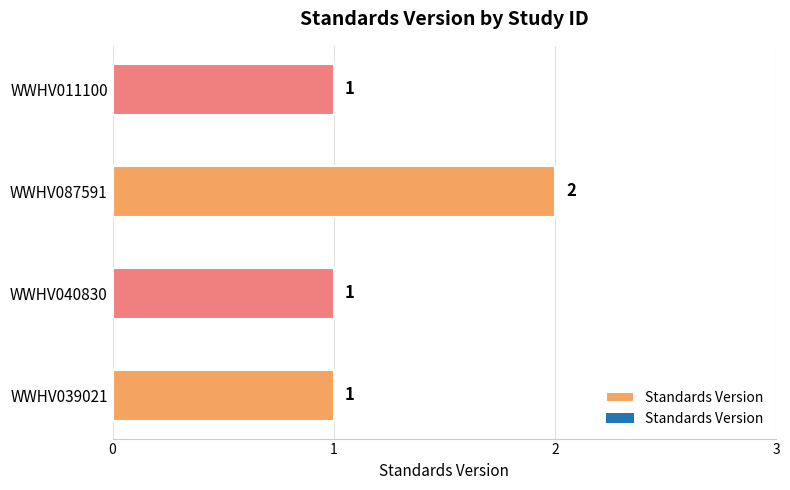

Count the values in the range 1 to 2.

4